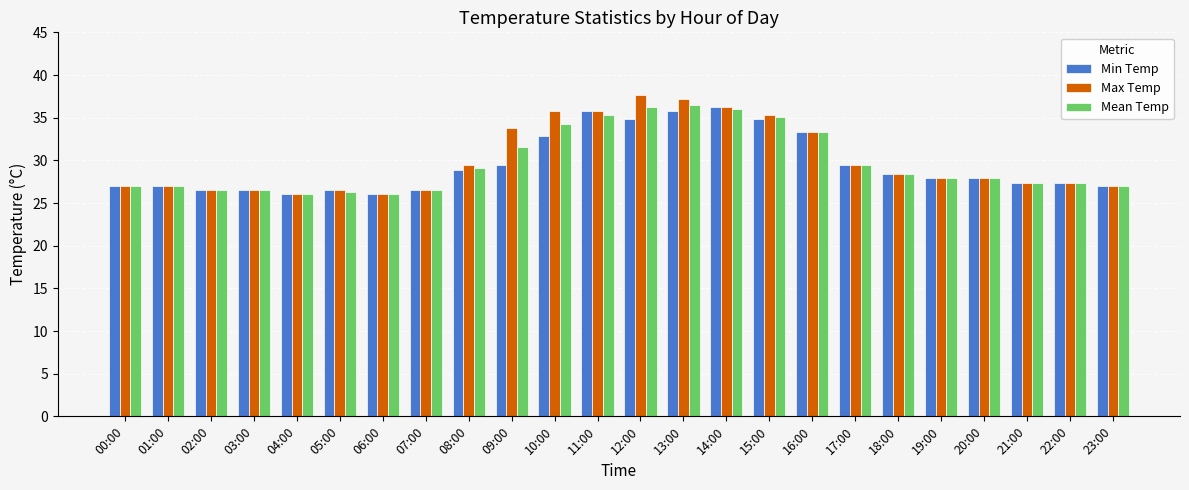

Is the value of Max Temp at 02:00 greater than the value of Min Temp at 19:00?

No